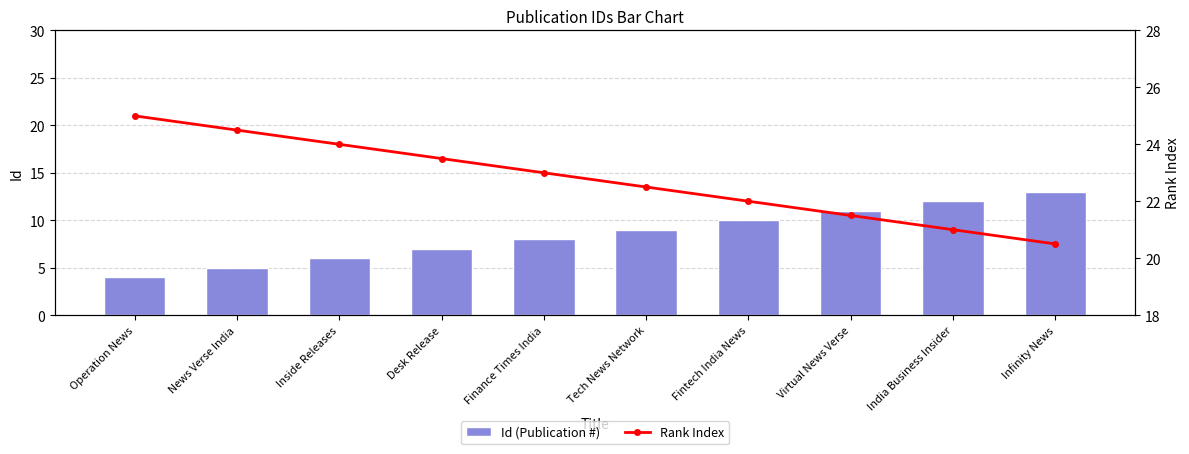

Where does the Rank Index series first go above 23?

Operation News